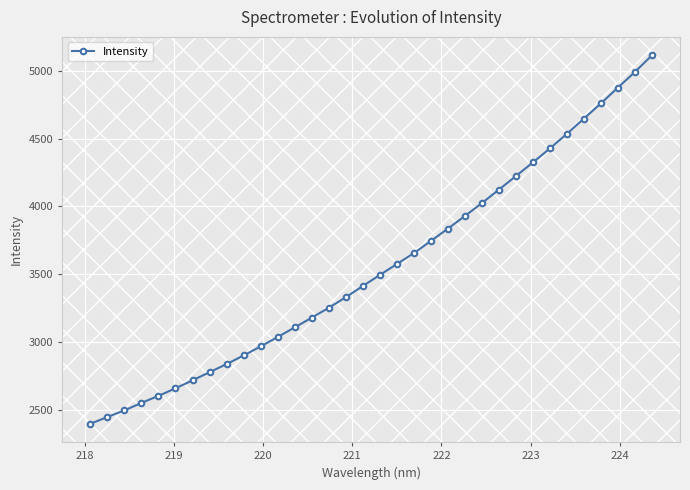

How many lines are shown in the chart?

1